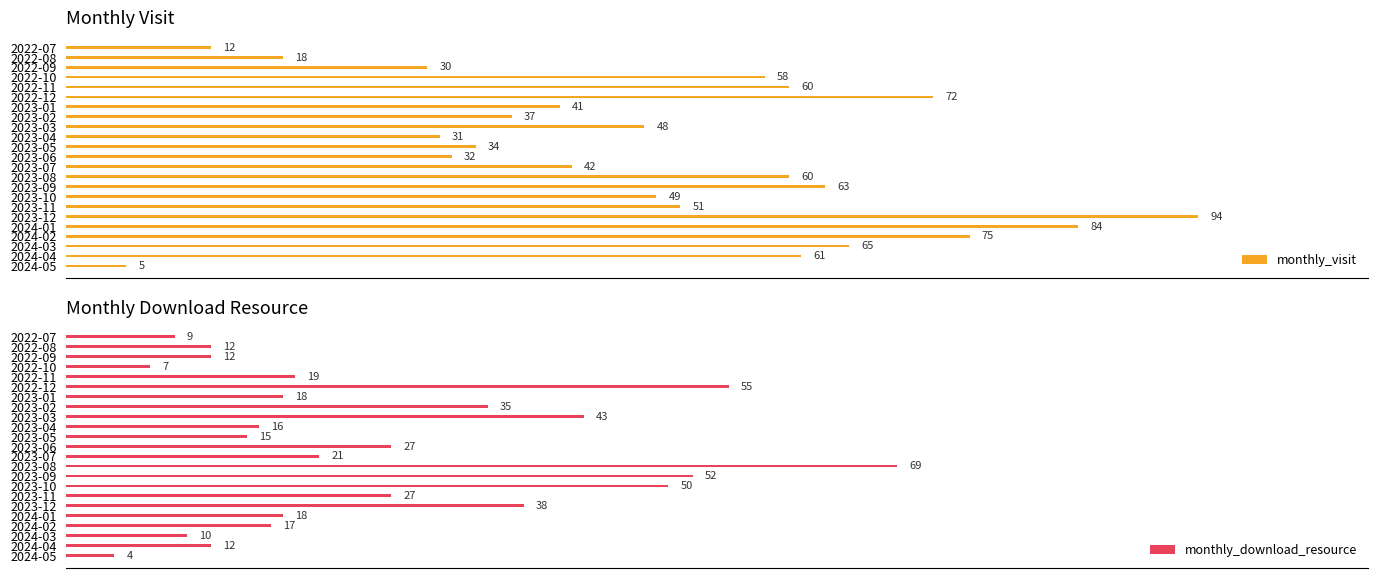

How many bars are there in each group?

2